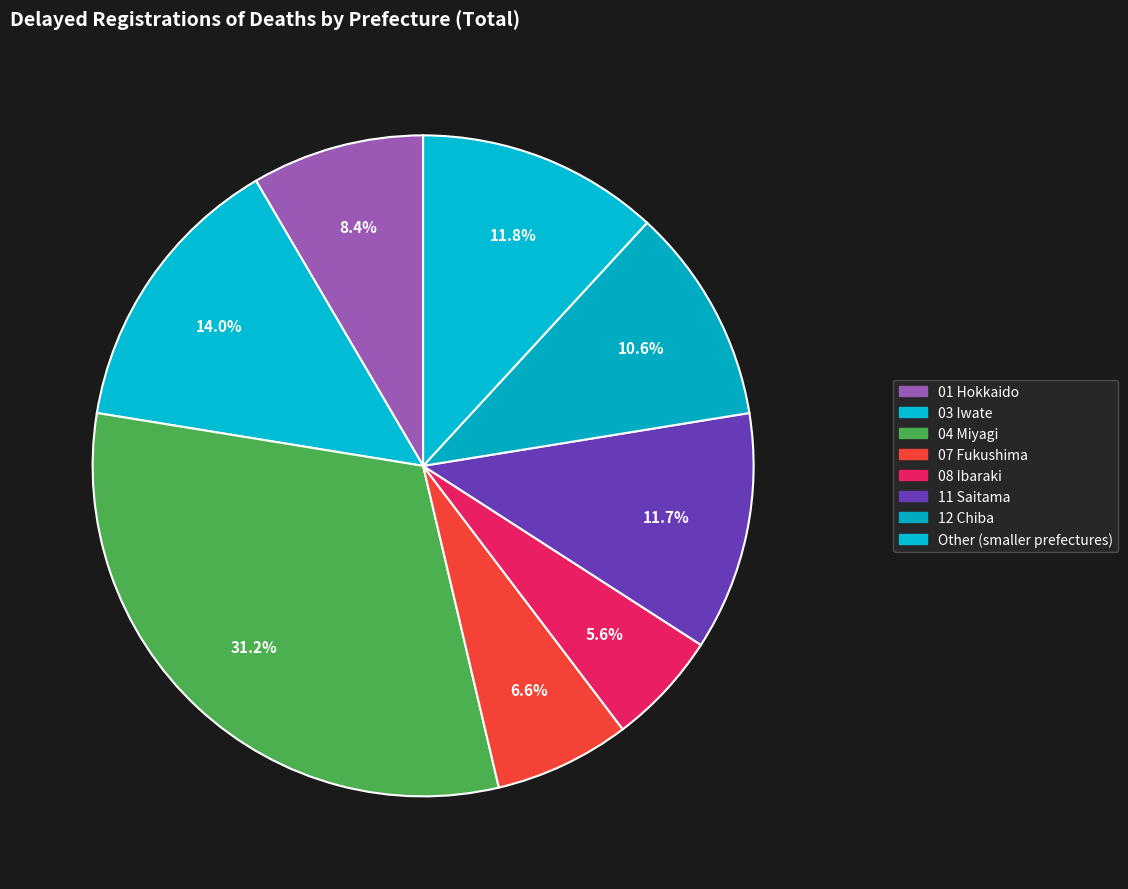

Does 08 Ibaraki account for over 50% of the chart?

No